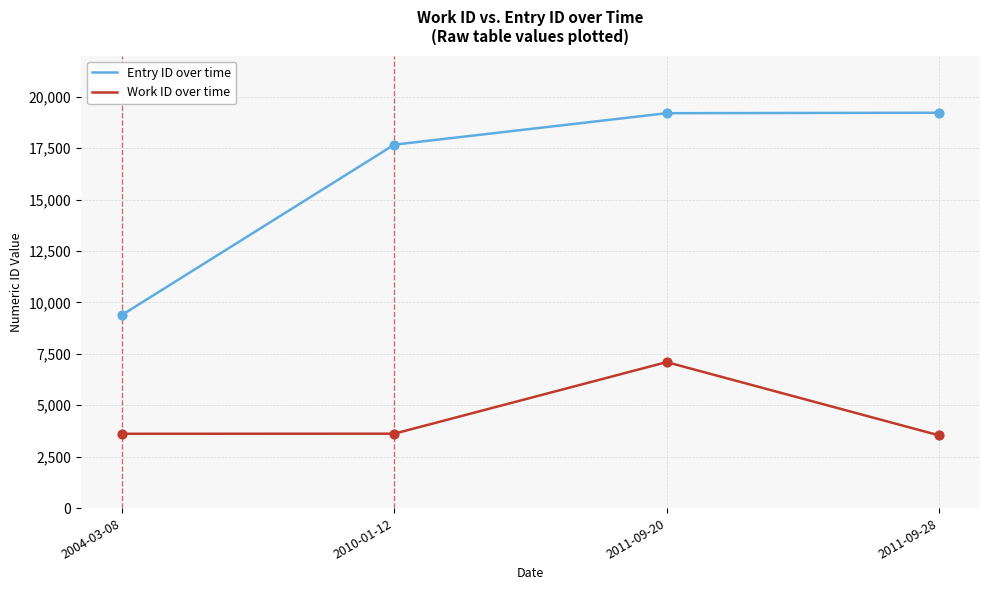

Between 2010-01-12 and 2011-09-20, which series saw the biggest shift?

Work ID over time